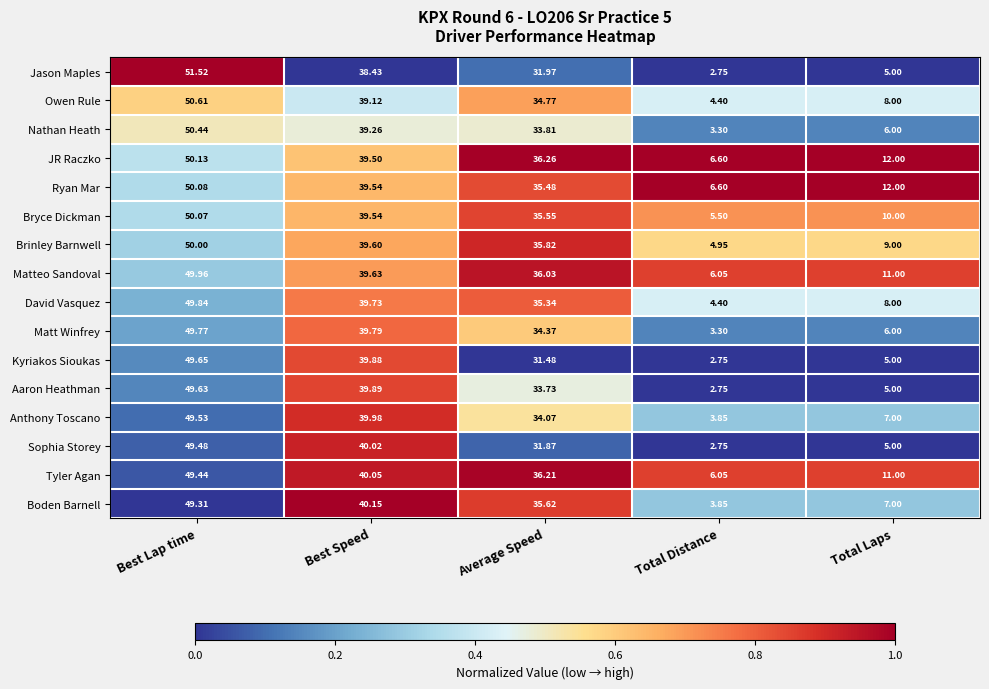

Which series changed the most between Best Lap time and Total Laps?

Jason Maples